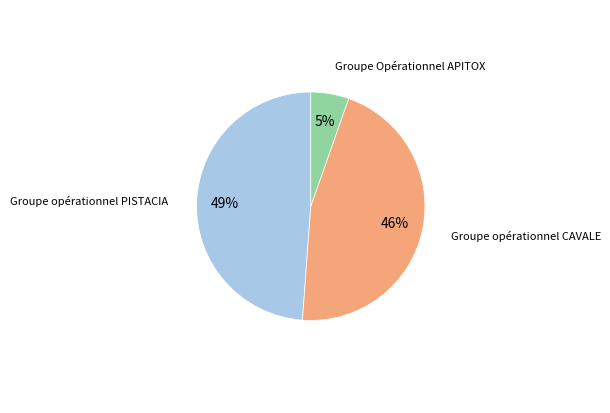

To the nearest percent, what is the average slice percentage?

33%